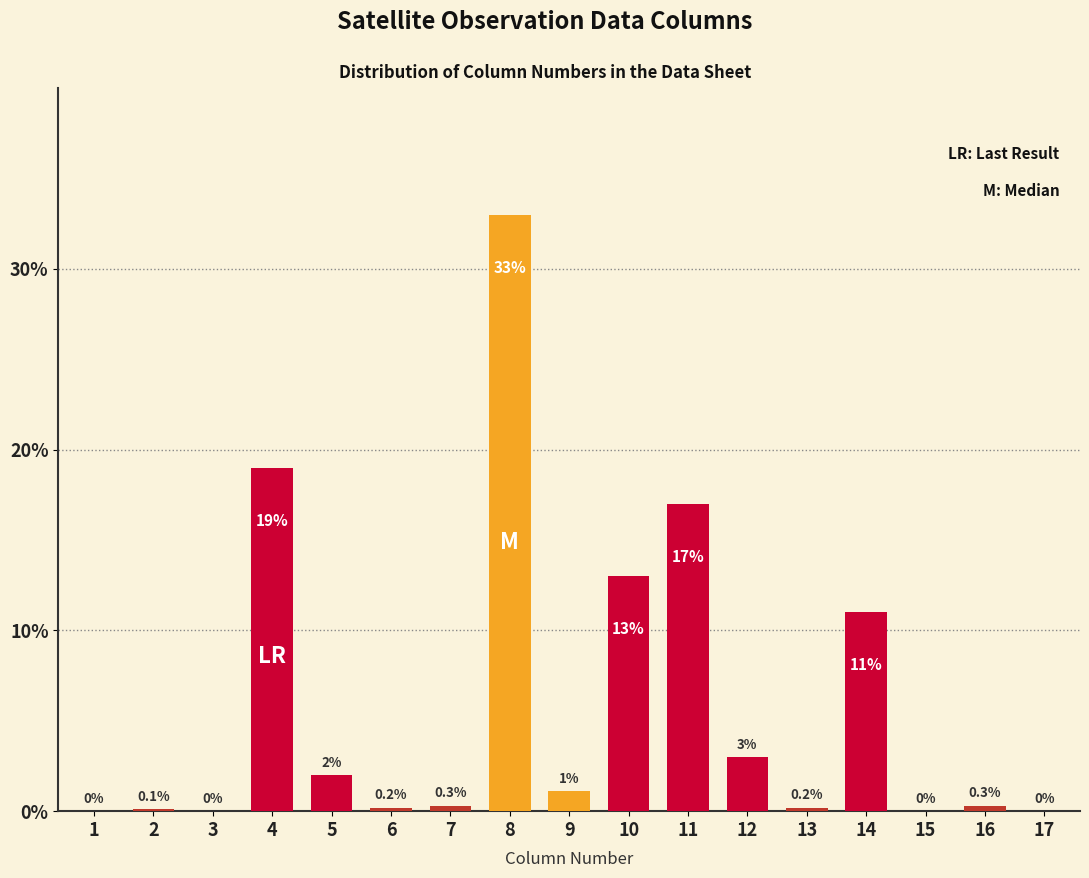

Reading left to right, what are all the values shown in this chart?

1=0.0	2=0.1	3=0.0	4=19.0	5=2.0	6=0.2	7=0.3	8=33.0	9=1.1	10=13.0	11=17.0	12=3.0	13=0.2	14=11.0	15=0.0	16=0.3	17=0.0